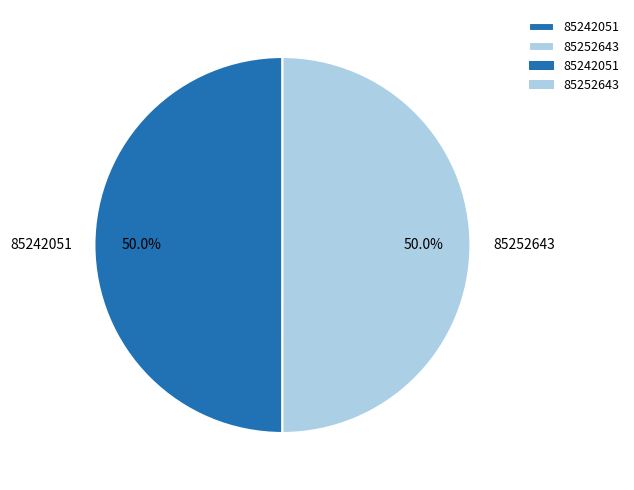

To the nearest percent, what is the combined percentage of 85252643 and 85242051?

100%